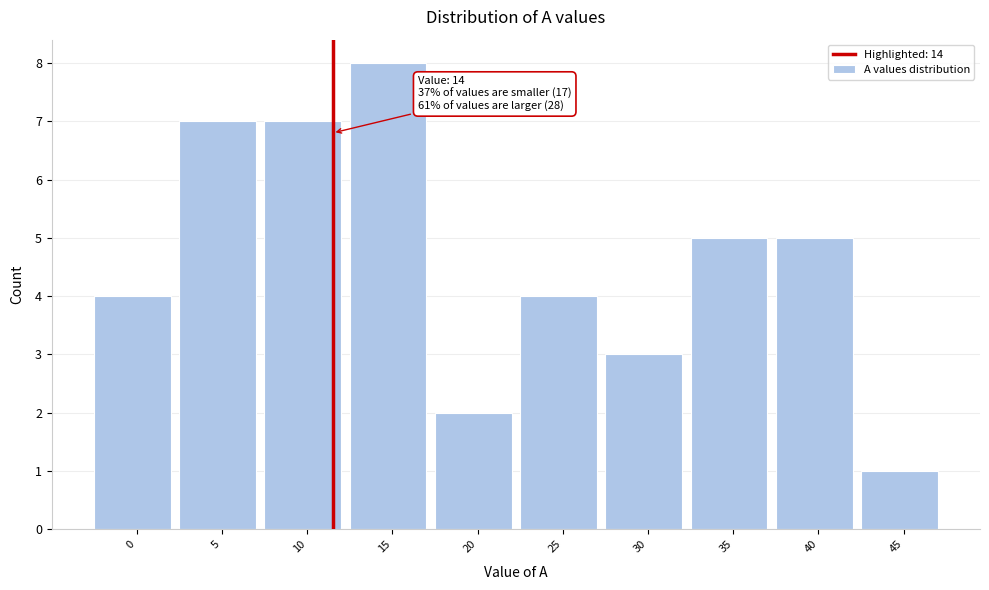

Reading right to left, what are all the values shown in this chart?

1	5	5	3	4	2	8	7	7	4